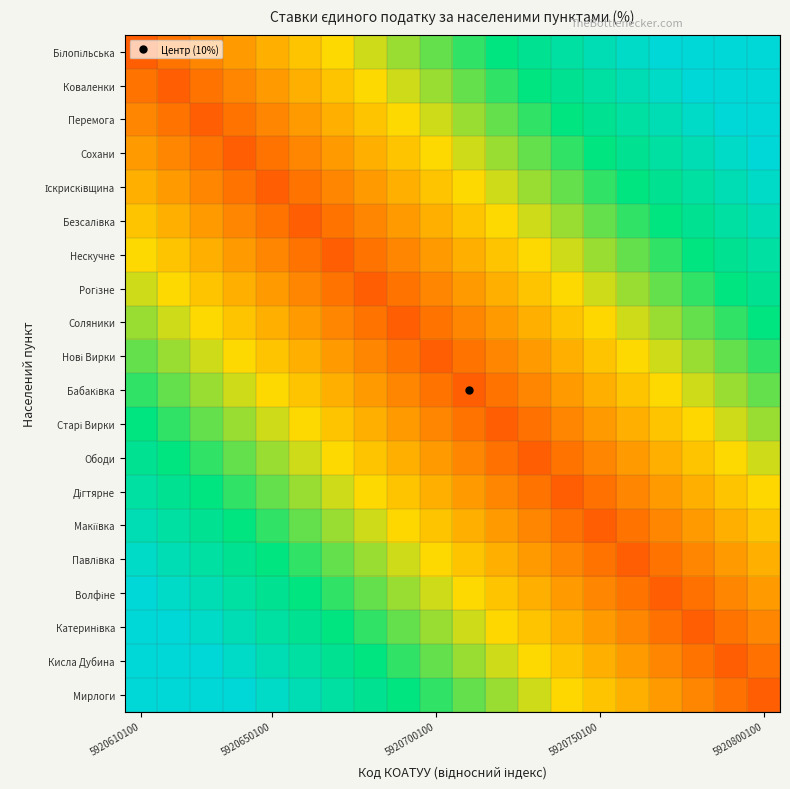

At which category is the sum across all series the highest?

5920610100